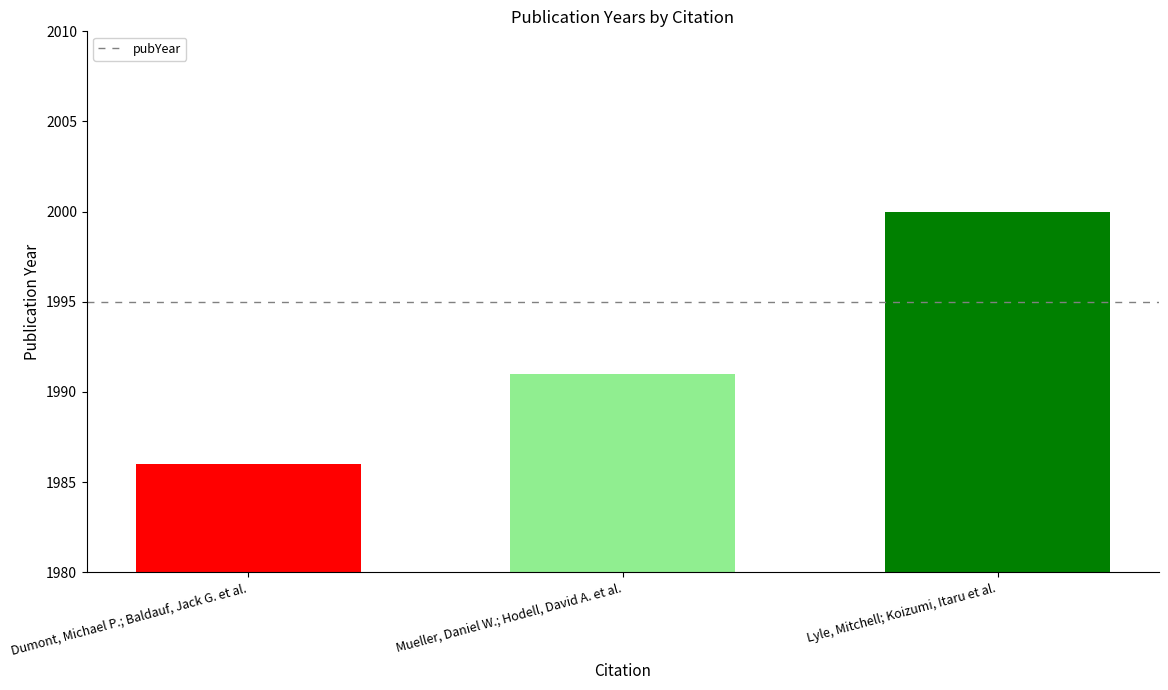

Reading left to right, extract all data points from this chart.

1986	1991	2000